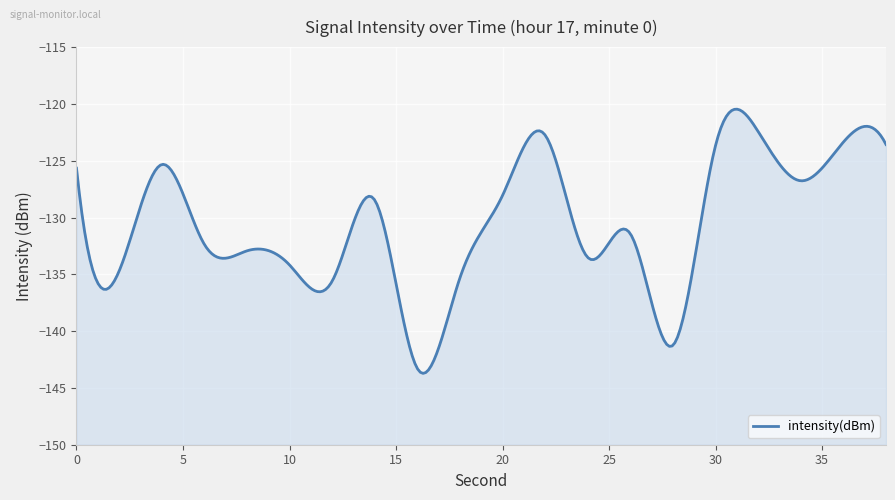

What is the value of the 9th point from the left?

-143.3